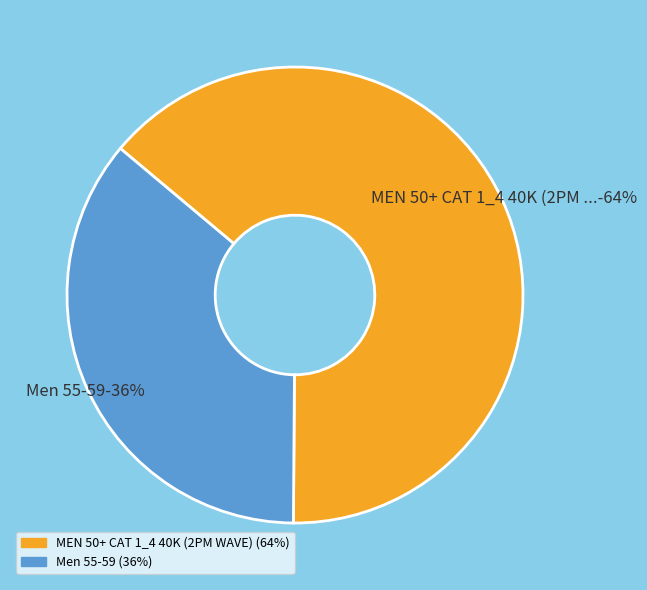

Is the sum of MEN 50+ CAT 1_4 40K (2PM WAVE) and Men 55-59 greater than half?

Yes